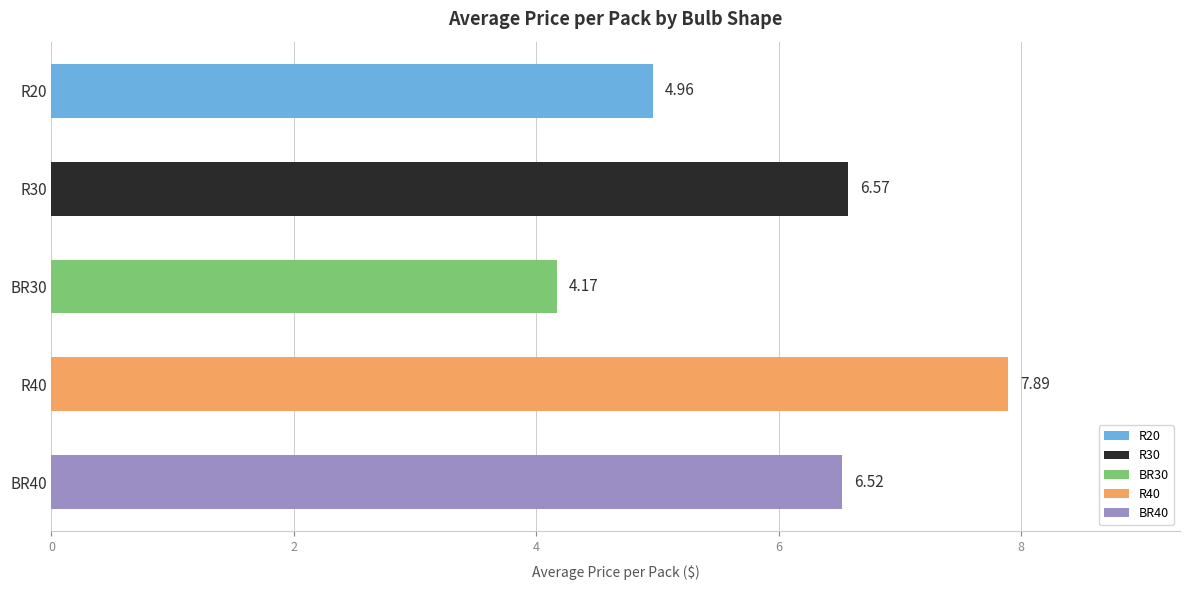

Count the number of categories in the chart.

5